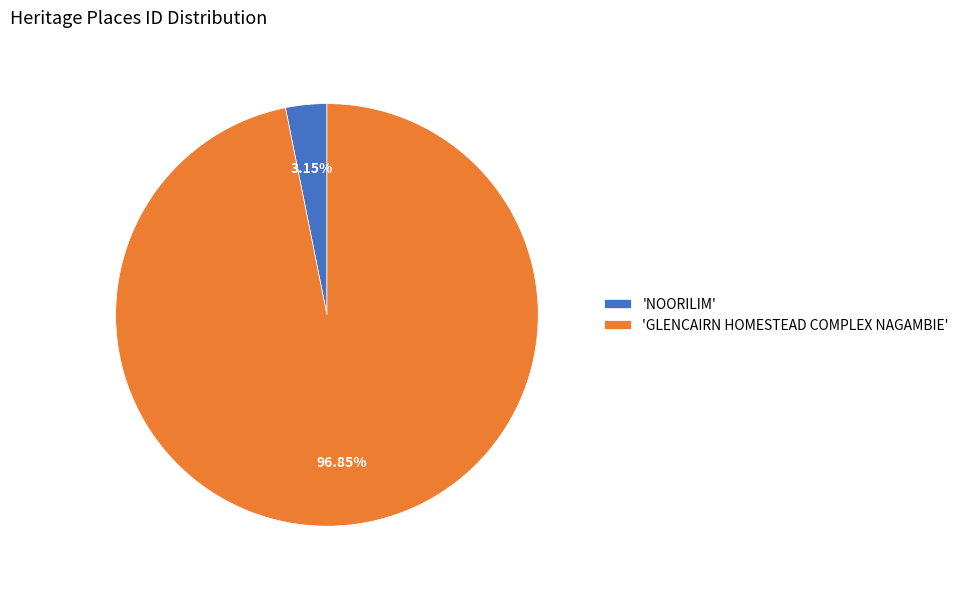

Does any single category account for the majority?

Yes